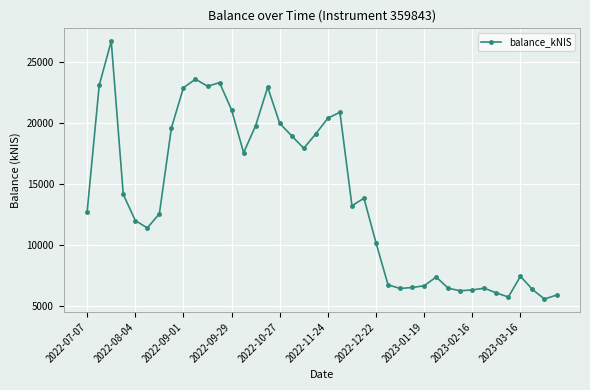

What is the sum of all values?

557417.3